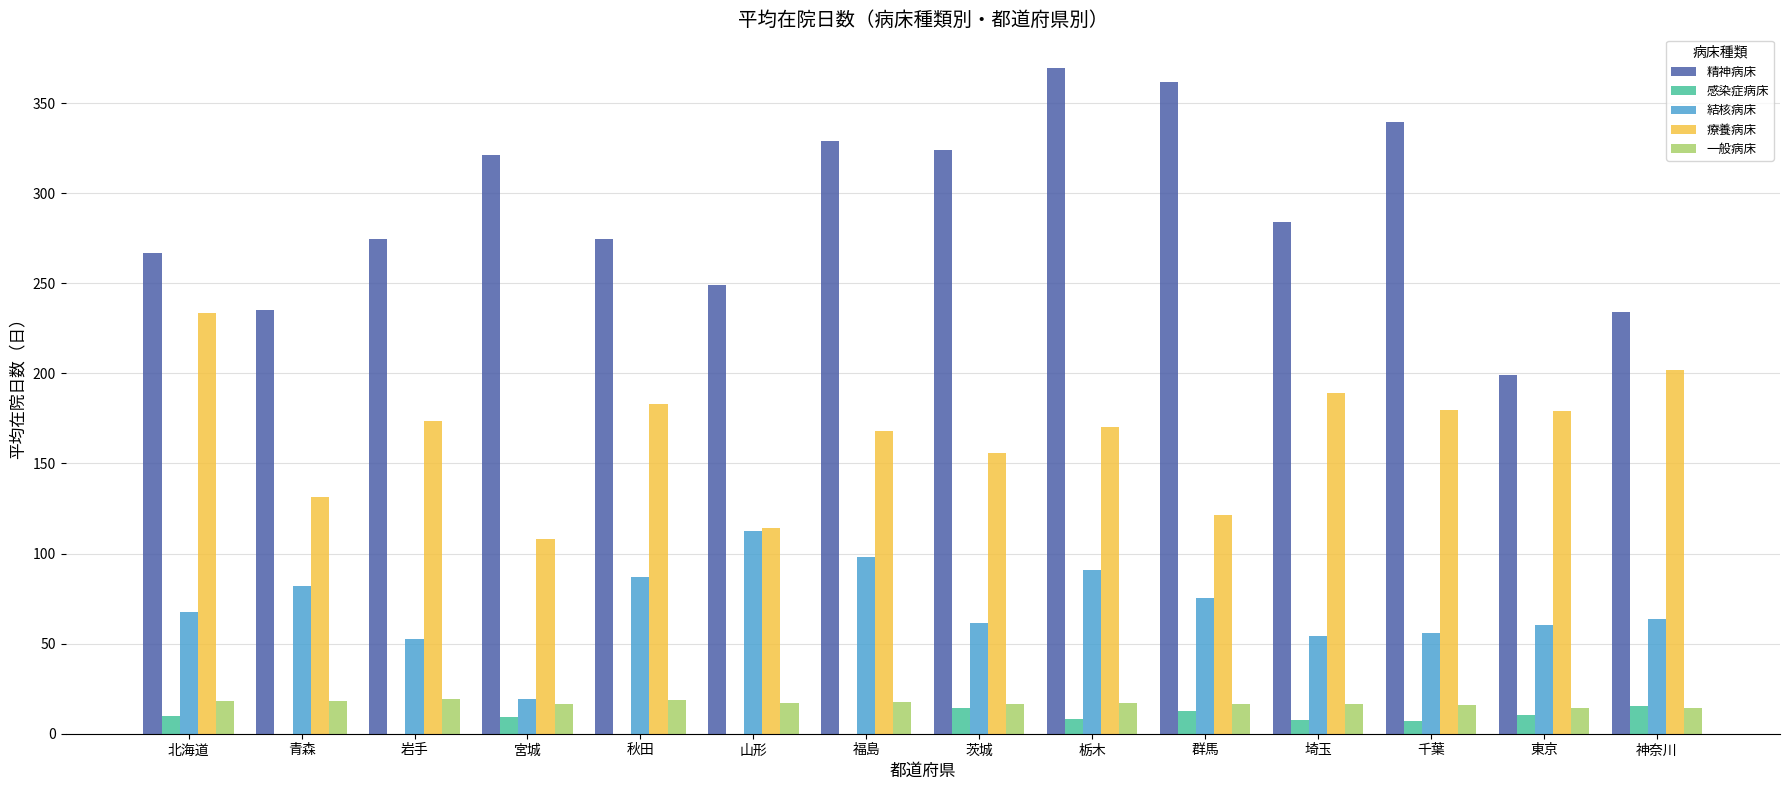

Are the bars grouped side by side (vs. stacked)?

Yes